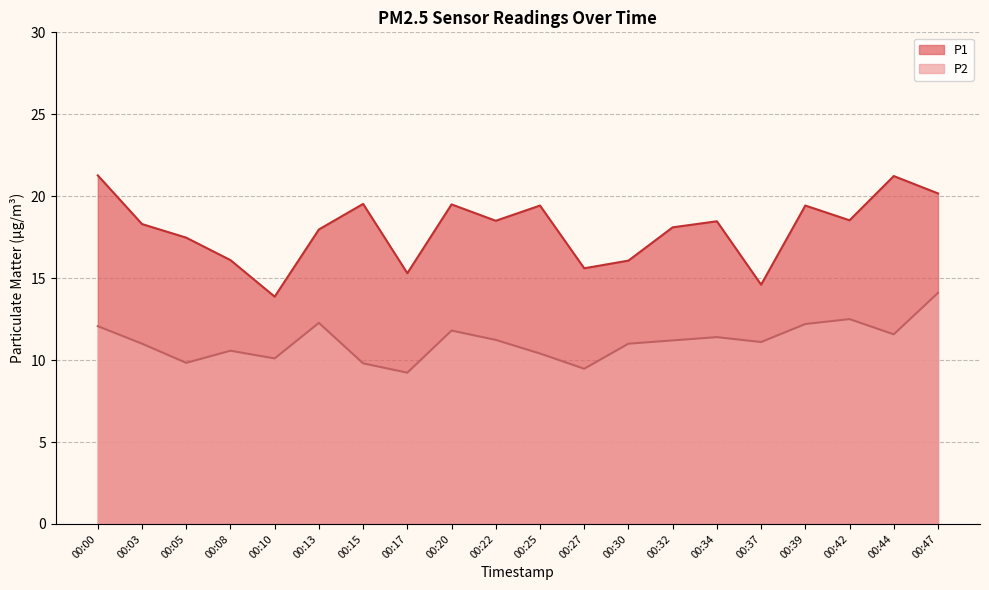

True or false: P2 and P1 intersect in this chart.

False